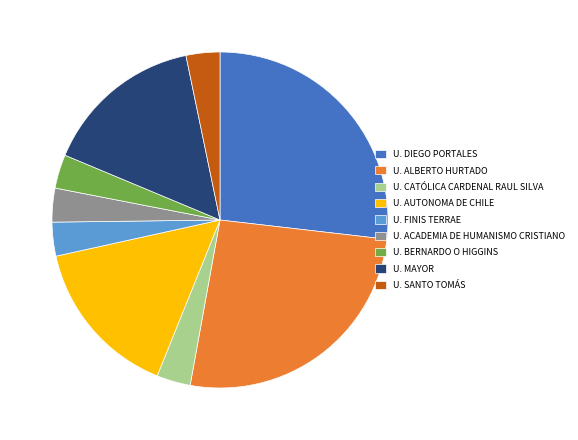

The U. MAYOR slice represents 15% of the pie. True or false?

True